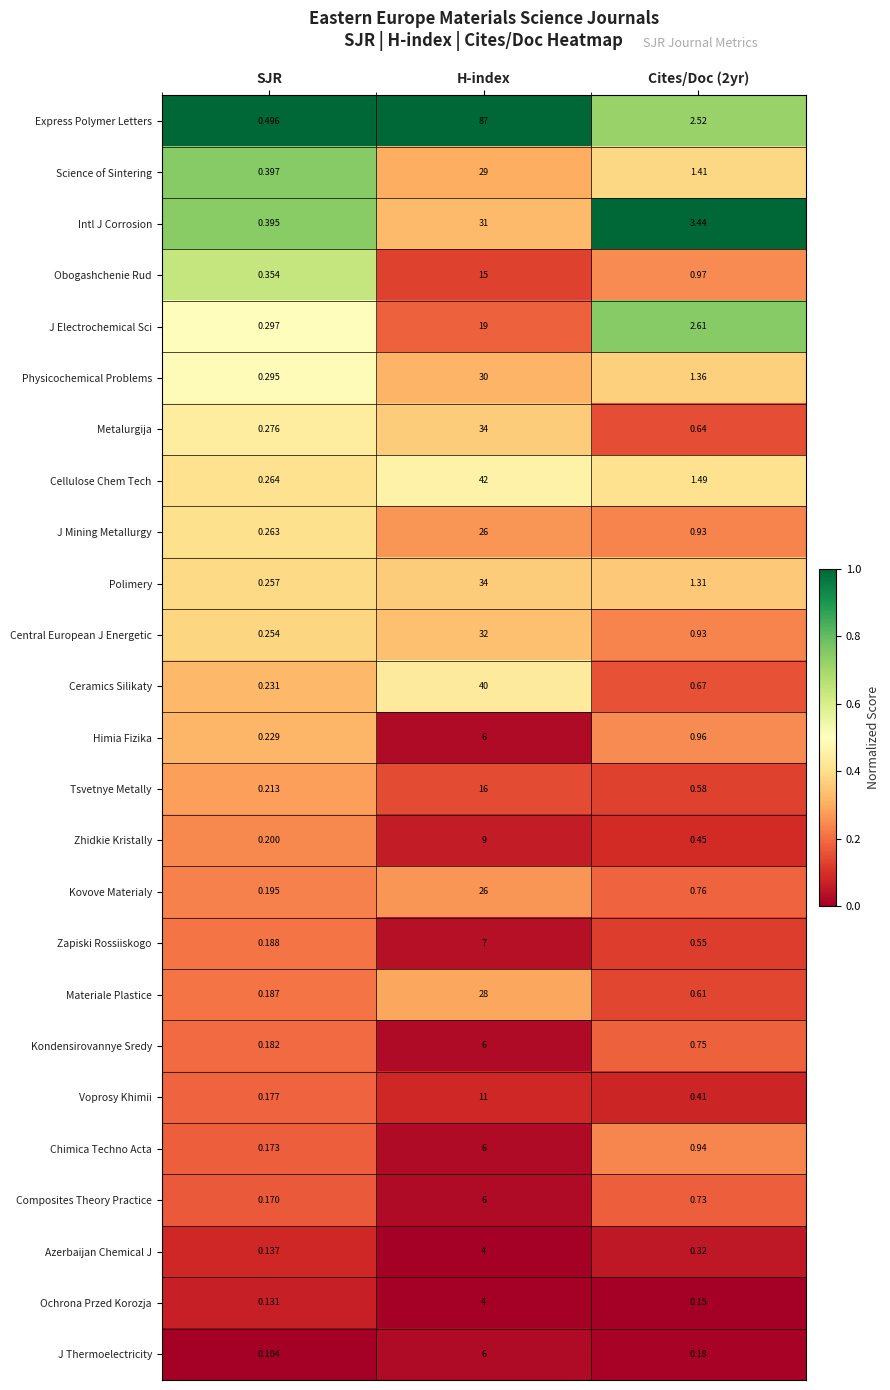

Between SJR and H-index, which series saw the biggest shift?

Express Polymer Letters